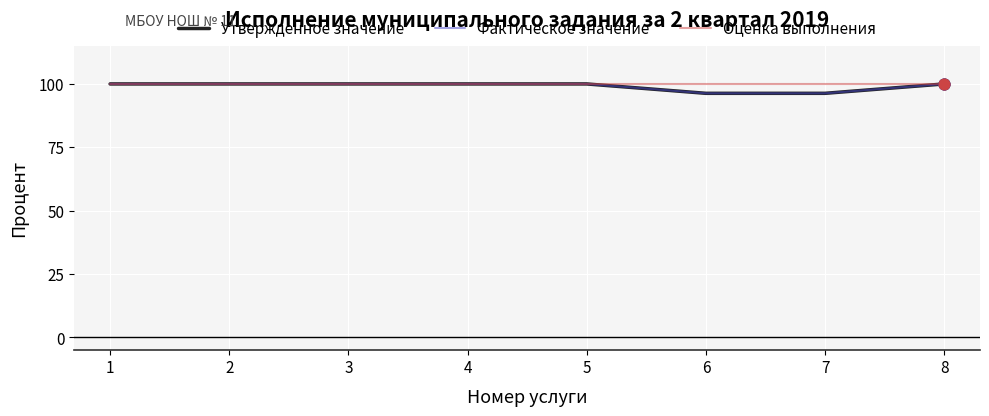

At which category is the sum across all series the highest?

1